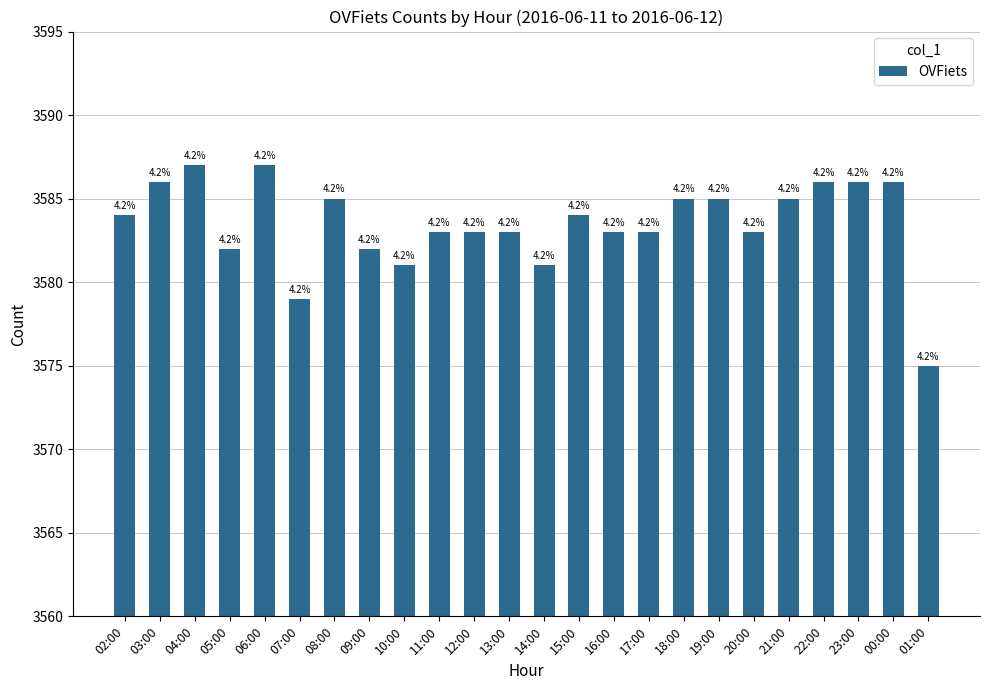

Which has a higher value, 15:00 or 02:00?

15:00